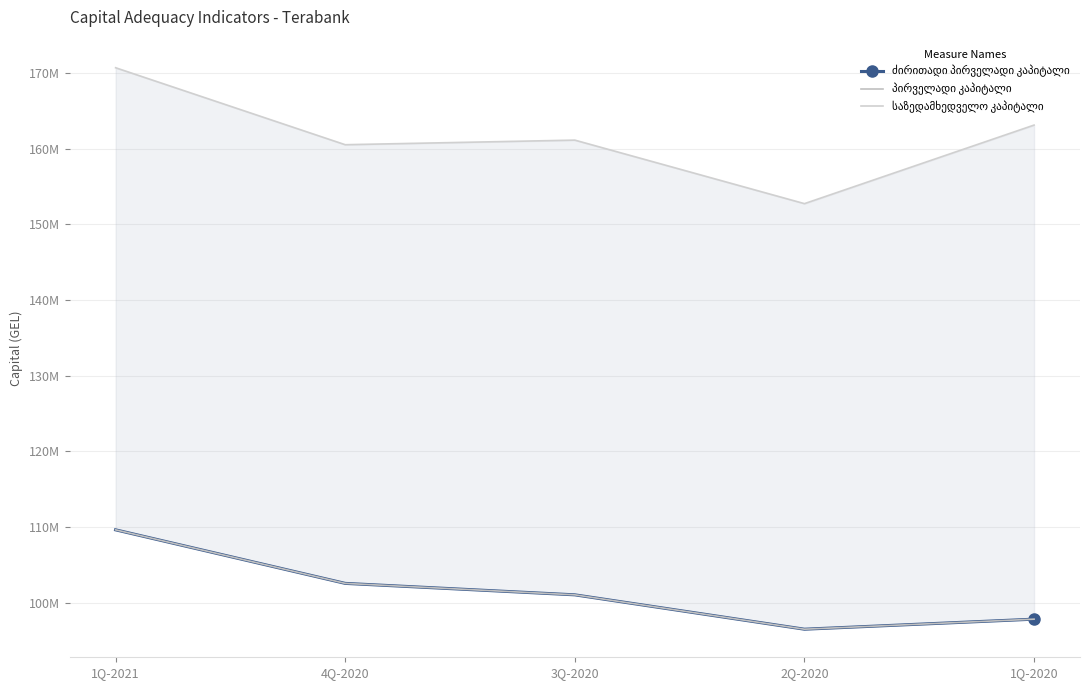

What position from the left is 1Q-2021?

1